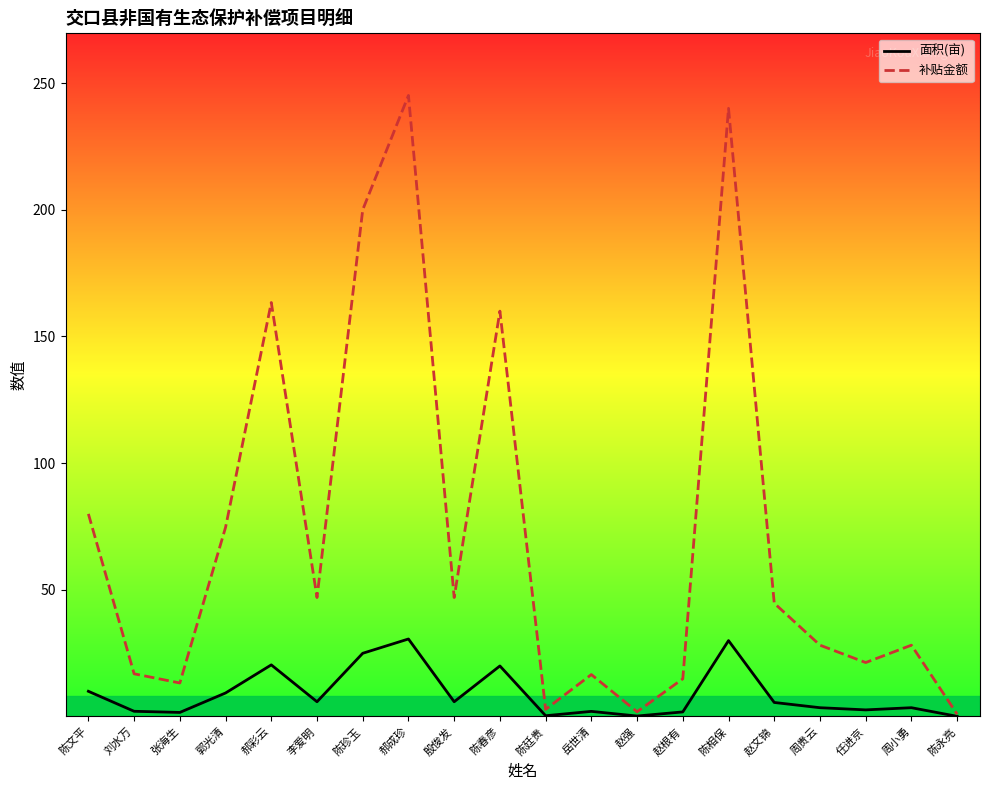

What position from the left is 陈相保?

15